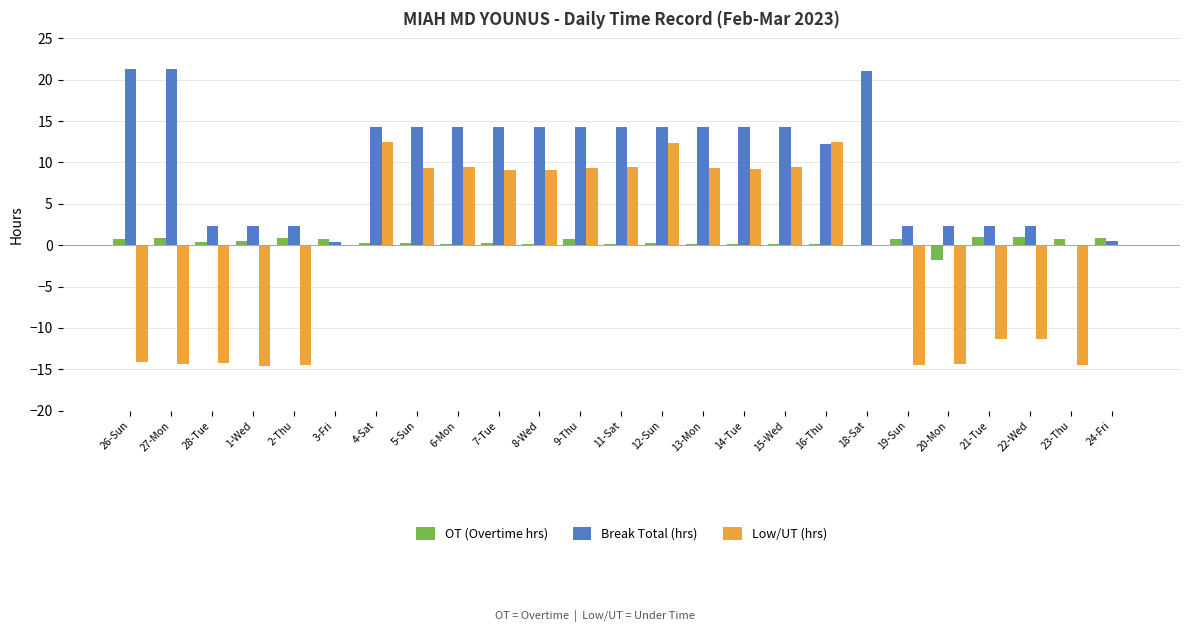

What is the maximum value shown in the chart?

21.3